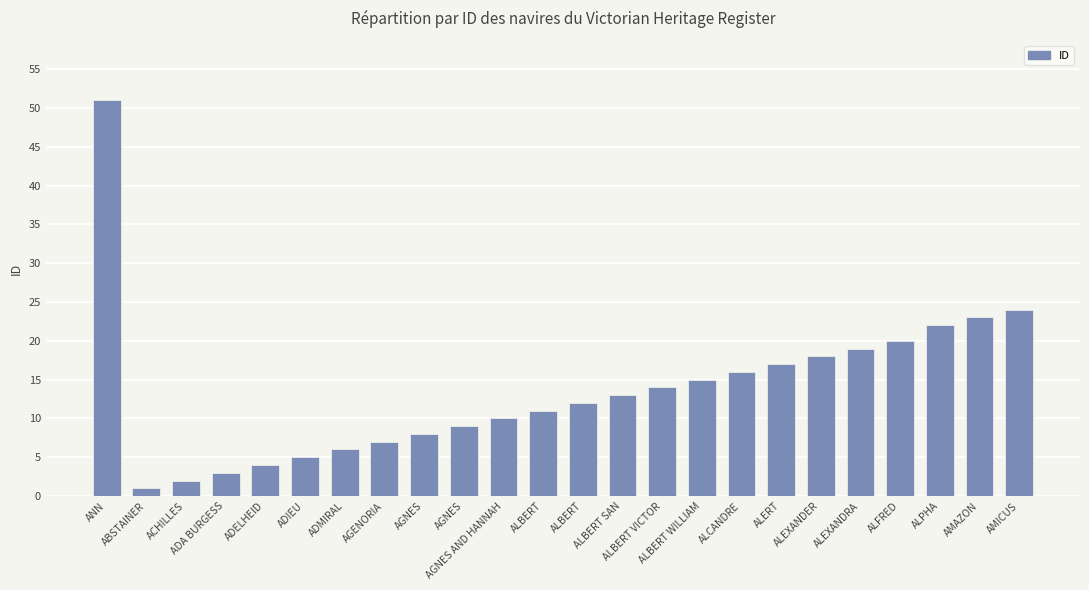

The value at AGNES is 13. True or false?

False